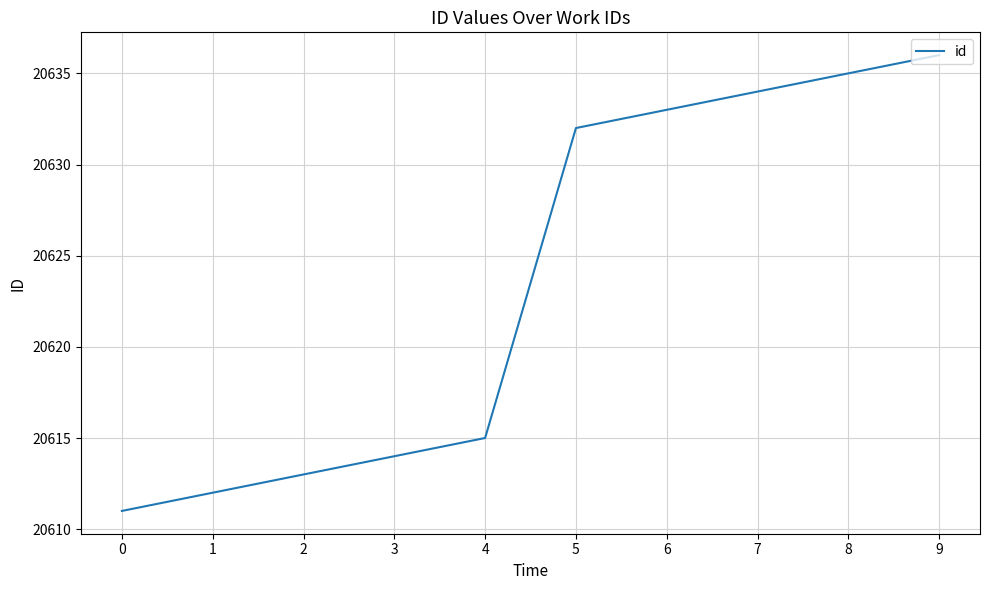

True or false: the data shows 20633 at 6.

True